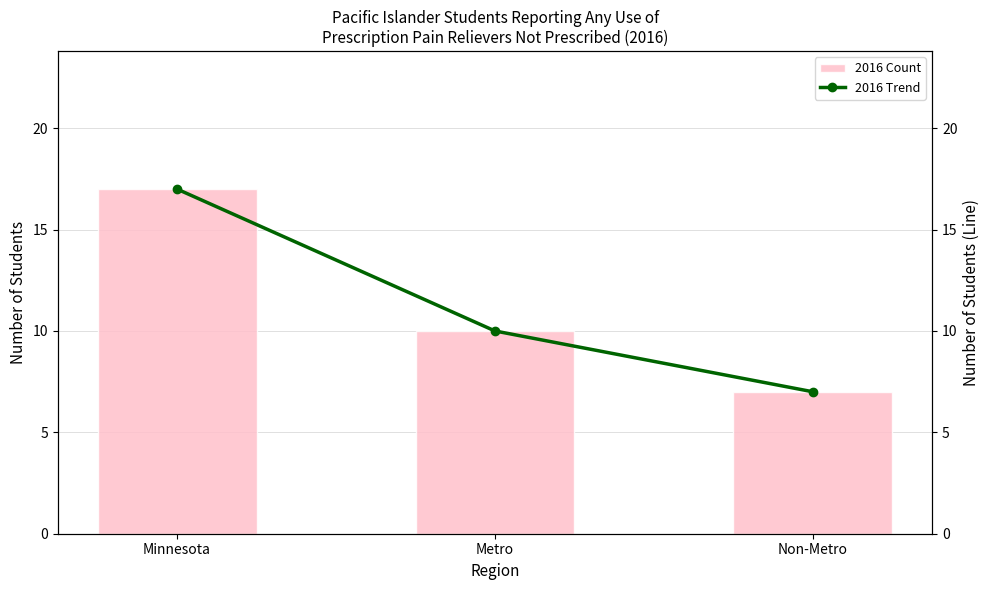

Reading right to left, what are all the values shown in this chart?

2016 Count: 7	10	17
2016 Trend: 7	10	17